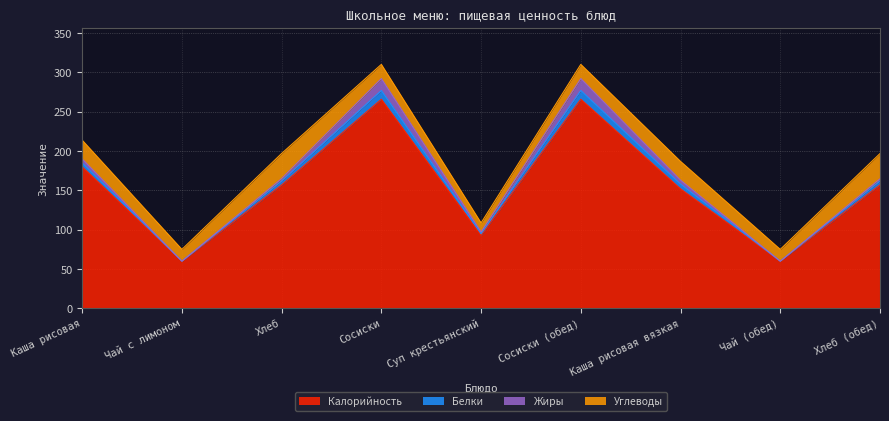

What are all the series names shown in the legend?

Калорийность, Белки, Жиры, Углеводы